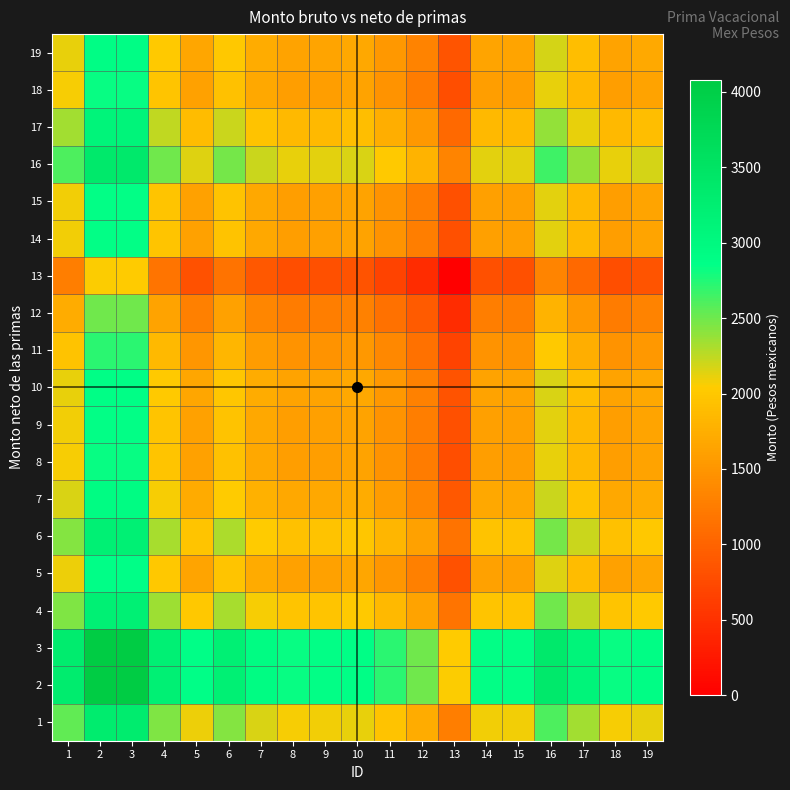

Reading left to right, what are all the values shown in this chart?

1: 1=2547.6	2=3314.7	3=3314.5	4=2447.2	5=2096.8	6=2424.3	7=2161.6	8=2066.0	9=2073.6	10=2112.9	11=1956.7	12=1735.9	13=1273.8	14=2073.6	15=2073.6	16=2601.5	17=2333.7	18=2066.0	19=2119.5
2: 1=3314.7	2=4081.9	3=4081.6	4=3214.4	5=2863.9	6=3191.4	7=2928.7	8=2833.1	9=2840.7	10=2880.0	11=2723.8	12=2503.0	13=2040.9	14=2840.7	15=2840.7	16=3368.6	17=3100.8	18=2833.1	19=2886.6
3: 1=3314.5	2=4081.6	3=4081.4	4=3214.1	5=2863.7	6=3191.2	7=2928.5	8=2832.9	9=2840.5	10=2879.8	11=2723.6	12=2502.8	13=2040.7	14=2840.5	15=2840.5	16=3368.4	17=3100.5	18=2832.9	19=2886.4
4: 1=2447.2	2=3214.4	3=3214.1	4=2346.8	5=1996.4	6=2323.9	7=2061.2	8=1965.6	9=1973.2	10=2012.5	11=1856.3	12=1635.5	13=1173.4	14=1973.2	15=1973.2	16=2501.1	17=2233.3	18=1965.6	19=2019.1
5: 1=2096.8	2=2863.9	3=2863.7	4=1996.4	5=1646.0	6=1973.5	7=1710.8	8=1615.2	9=1622.8	10=1662.1	11=1505.9	12=1285.1	13=823.0	14=1622.8	15=1622.8	16=2150.7	17=1882.8	18=1615.2	19=1668.7
6: 1=2424.3	2=3191.4	3=3191.2	4=2323.9	5=1973.5	6=2301.0	7=2038.3	8=1942.7	9=1950.3	10=1989.6	11=1833.4	12=1612.6	13=1150.5	14=1950.3	15=1950.3	16=2478.2	17=2210.4	18=1942.7	19=1996.2
7: 1=2161.6	2=2928.7	3=2928.5	4=2061.2	5=1710.8	6=2038.3	7=1775.6	8=1680.0	9=1687.6	10=1726.9	11=1570.7	12=1349.9	13=887.8	14=1687.6	15=1687.6	16=2215.5	17=1947.6	18=1680.0	19=1733.5
8: 1=2066.0	2=2833.1	3=2832.9	4=1965.6	5=1615.2	6=1942.7	7=1680.0	8=1584.4	9=1592.0	10=1631.2	11=1475.1	12=1254.2	13=792.2	14=1592.0	15=1592.0	16=2119.9	17=1852.0	18=1584.4	19=1637.9
9: 1=2073.6	2=2840.7	3=2840.5	4=1973.2	5=1622.8	6=1950.3	7=1687.6	8=1592.0	9=1599.6	10=1638.9	11=1482.7	12=1261.8	13=799.8	14=1599.6	15=1599.6	16=2127.5	17=1859.6	18=1592.0	19=1645.5
10: 1=2112.9	2=2880.0	3=2879.8	4=2012.5	5=1662.1	6=1989.6	7=1726.9	8=1631.2	9=1638.9	10=1678.1	11=1521.9	12=1301.1	13=839.1	14=1638.9	15=1638.9	16=2166.8	17=1898.9	18=1631.2	19=1684.8
11: 1=1956.7	2=2723.8	3=2723.6	4=1856.3	5=1505.9	6=1833.4	7=1570.7	8=1475.1	9=1482.7	10=1521.9	11=1365.8	12=1144.9	13=682.9	14=1482.7	15=1482.7	16=2010.6	17=1742.7	18=1475.1	19=1528.6
12: 1=1735.9	2=2503.0	3=2502.8	4=1635.5	5=1285.1	6=1612.6	7=1349.9	8=1254.2	9=1261.8	10=1301.1	11=1144.9	12=924.1	13=462.1	14=1261.8	15=1261.8	16=1789.7	17=1521.9	18=1254.2	19=1307.7
13: 1=1273.8	2=2040.9	3=2040.7	4=1173.4	5=823.0	6=1150.5	7=887.8	8=792.2	9=799.8	10=839.1	11=682.9	12=462.1	13=0.0	14=799.8	15=799.8	16=1327.7	17=1059.8	18=792.2	19=845.7
14: 1=2073.6	2=2840.7	3=2840.5	4=1973.2	5=1622.8	6=1950.3	7=1687.6	8=1592.0	9=1599.6	10=1638.9	11=1482.7	12=1261.8	13=799.8	14=1599.6	15=1599.6	16=2127.5	17=1859.6	18=1592.0	19=1645.5
15: 1=2073.6	2=2840.7	3=2840.5	4=1973.2	5=1622.8	6=1950.3	7=1687.6	8=1592.0	9=1599.6	10=1638.9	11=1482.7	12=1261.8	13=799.8	14=1599.6	15=1599.6	16=2127.5	17=1859.6	18=1592.0	19=1645.5
16: 1=2601.5	2=3368.6	3=3368.4	4=2501.1	5=2150.7	6=2478.2	7=2215.5	8=2119.9	9=2127.5	10=2166.8	11=2010.6	12=1789.7	13=1327.7	14=2127.5	15=2127.5	16=2655.4	17=2387.5	18=2119.9	19=2173.4
17: 1=2333.7	2=3100.8	3=3100.5	4=2233.3	5=1882.8	6=2210.4	7=1947.6	8=1852.0	9=1859.6	10=1898.9	11=1742.7	12=1521.9	13=1059.8	14=1859.6	15=1859.6	16=2387.5	17=2119.7	18=1852.0	19=1905.5
18: 1=2066.0	2=2833.1	3=2832.9	4=1965.6	5=1615.2	6=1942.7	7=1680.0	8=1584.4	9=1592.0	10=1631.2	11=1475.1	12=1254.2	13=792.2	14=1592.0	15=1592.0	16=2119.9	17=1852.0	18=1584.4	19=1637.9
19: 1=2119.5	2=2886.6	3=2886.4	4=2019.1	5=1668.7	6=1996.2	7=1733.5	8=1637.9	9=1645.5	10=1684.8	11=1528.6	12=1307.7	13=845.7	14=1645.5	15=1645.5	16=2173.4	17=1905.5	18=1637.9	19=1691.4